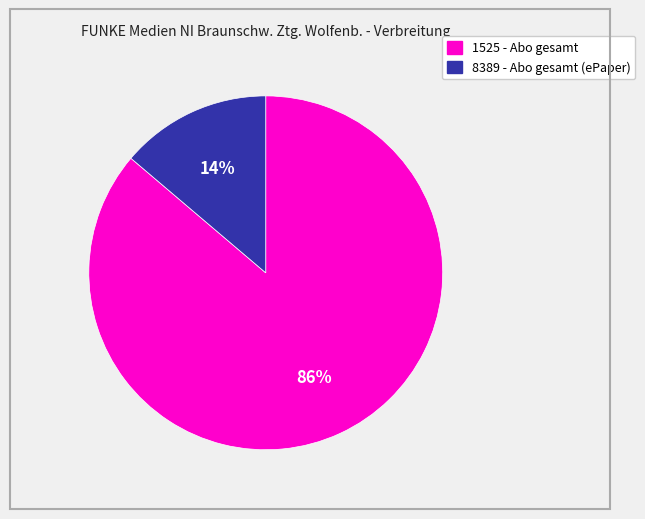

Between 8389 - Abo gesamt (ePaper) and 1525 - Abo gesamt, which is larger?

1525 - Abo gesamt